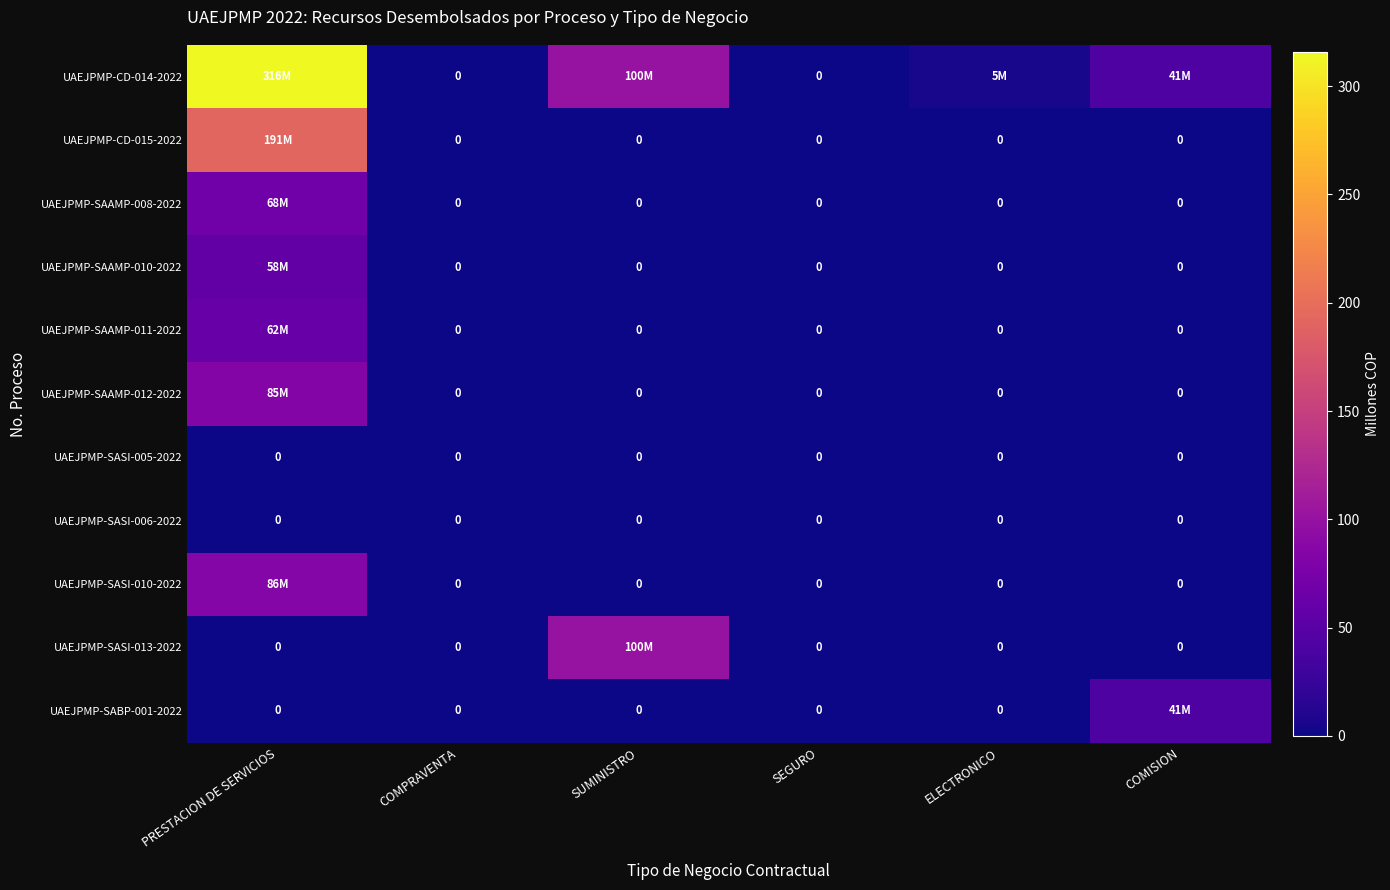

The value of UAEJPMP-SASI-010-2022 at ELECTRONICO is 36.3. True or false?

False